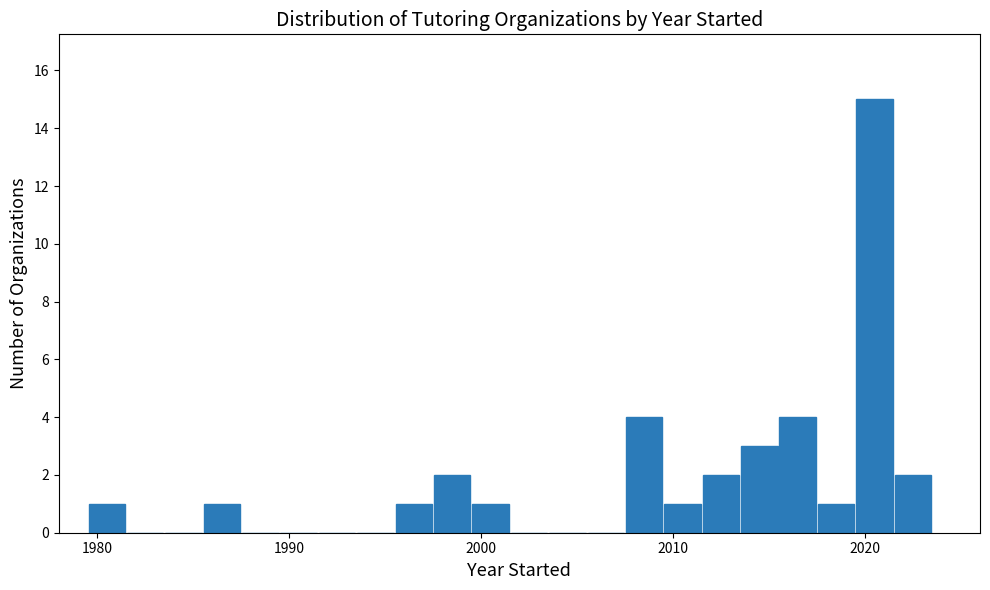

Read against the x-axis, roughly where is the centre of the tallest bar?

2021